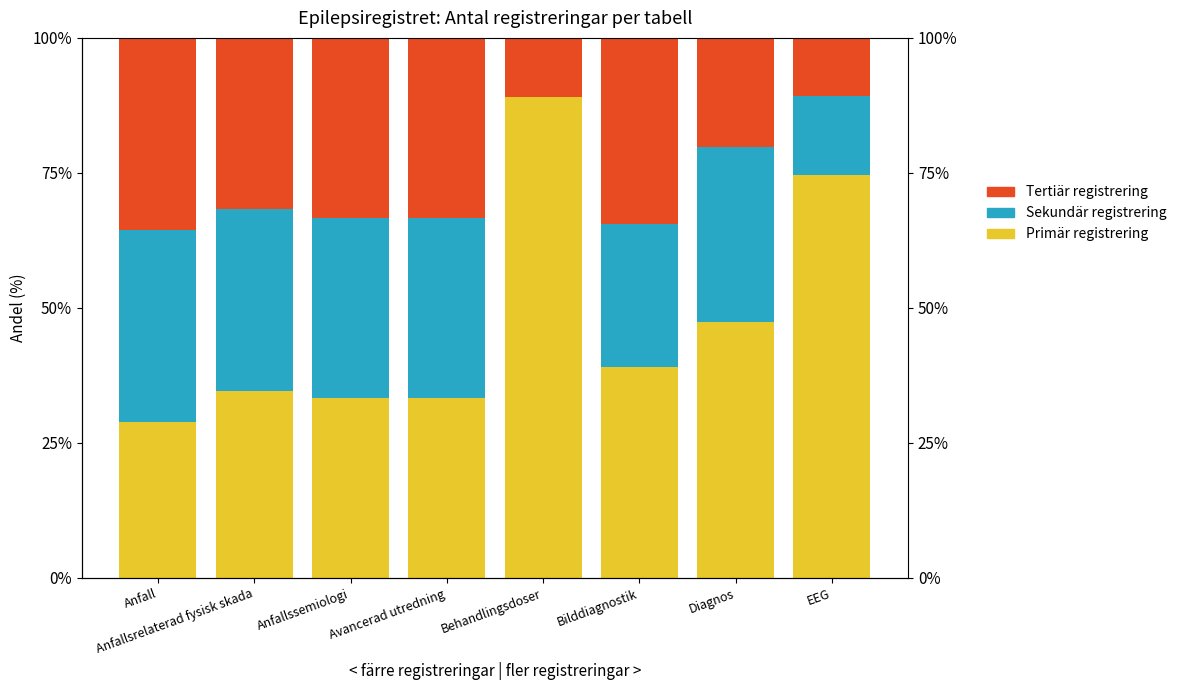

What are all the series names shown in the legend?

Primär registrering, Sekundär registrering, Tertiär registrering